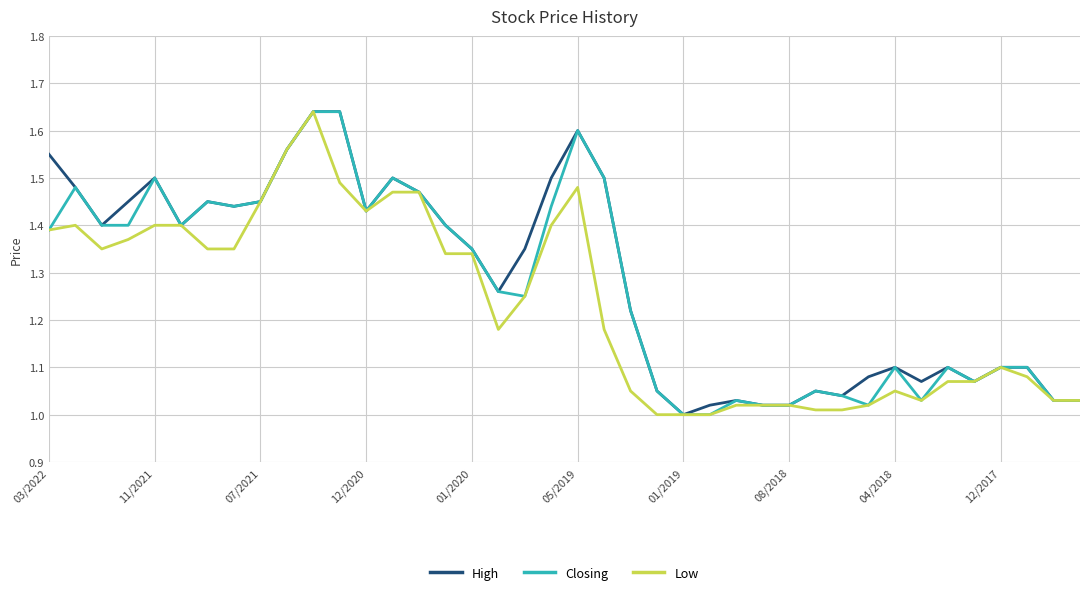

What are all the series names shown in the legend?

High, Closing, Low